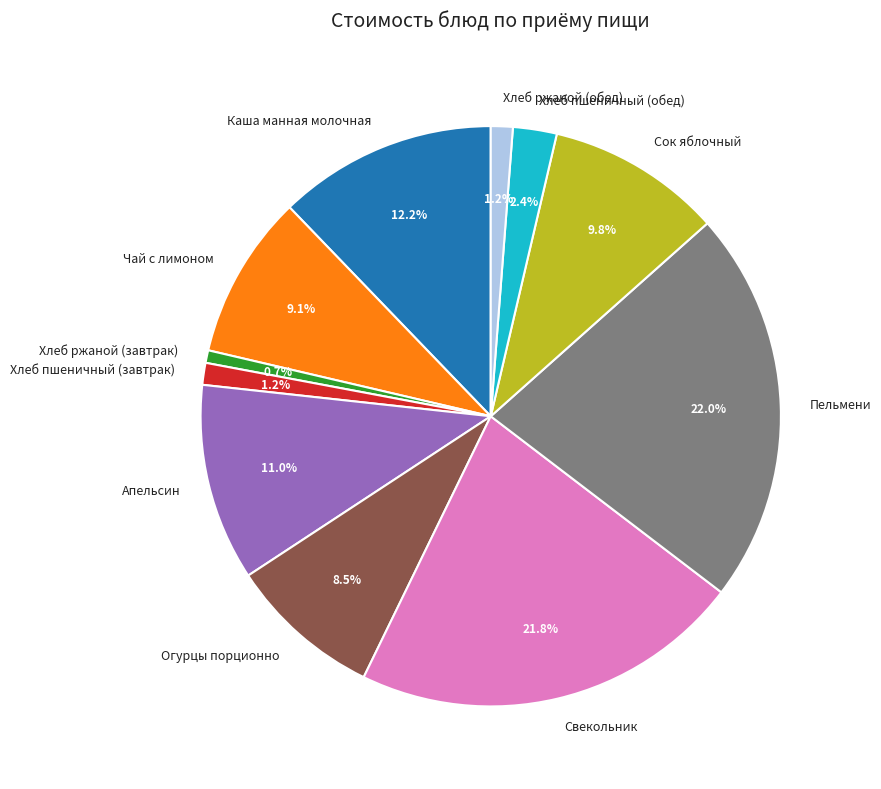

What is the ratio of the value at Хлеб пшеничный (обед) to the value at Хлеб пшеничный (завтрак)?

2.0